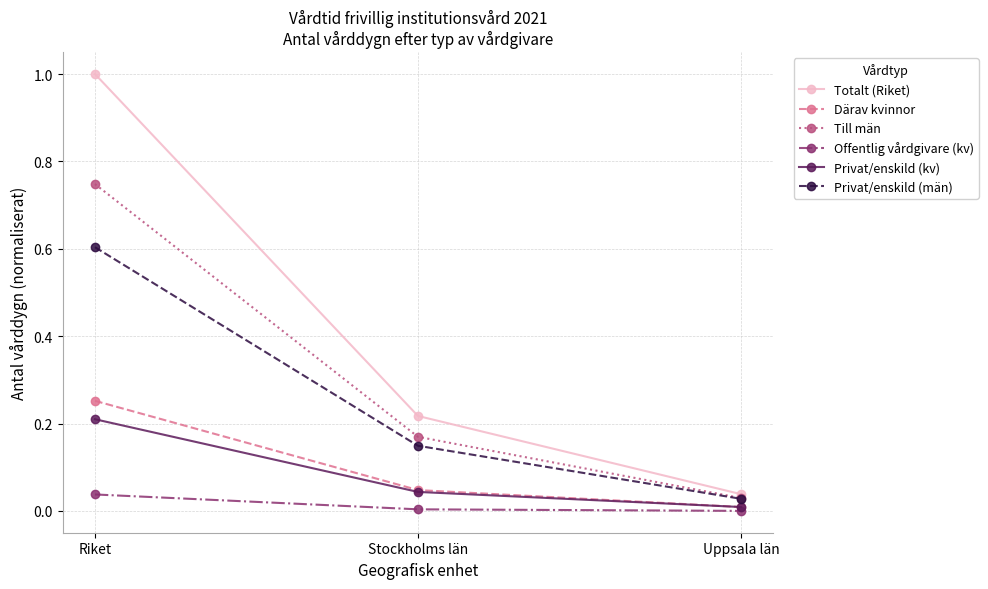

At which label does Totalt (Riket) reach its peak?

Riket